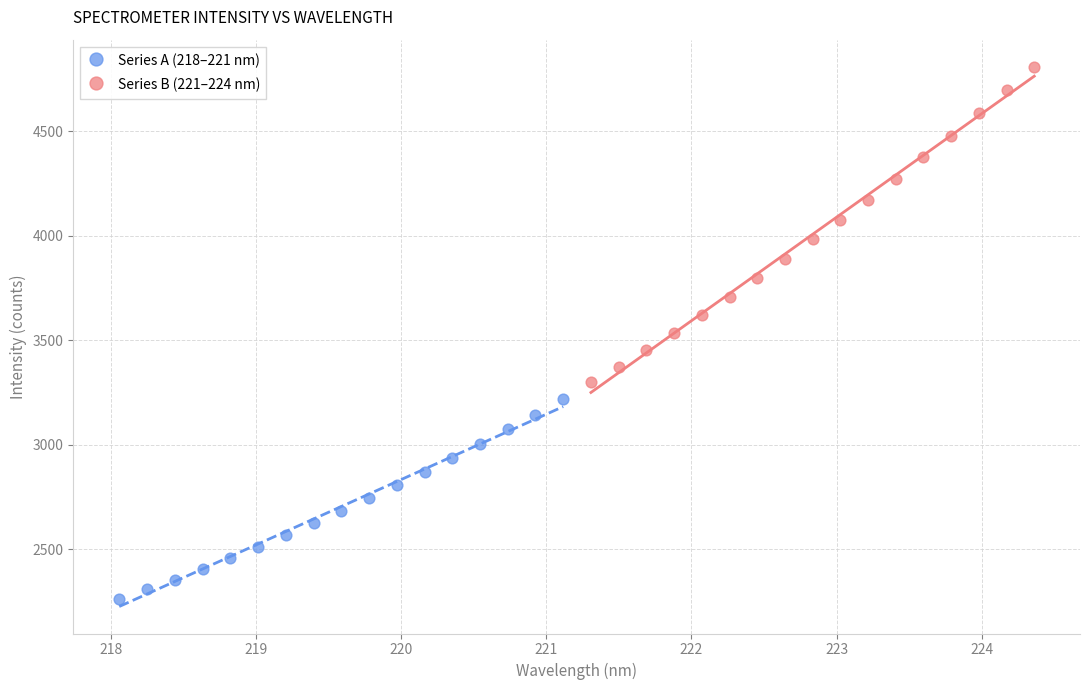

Which series reaches the minimum Y coordinate?

Series A (218–221 nm)